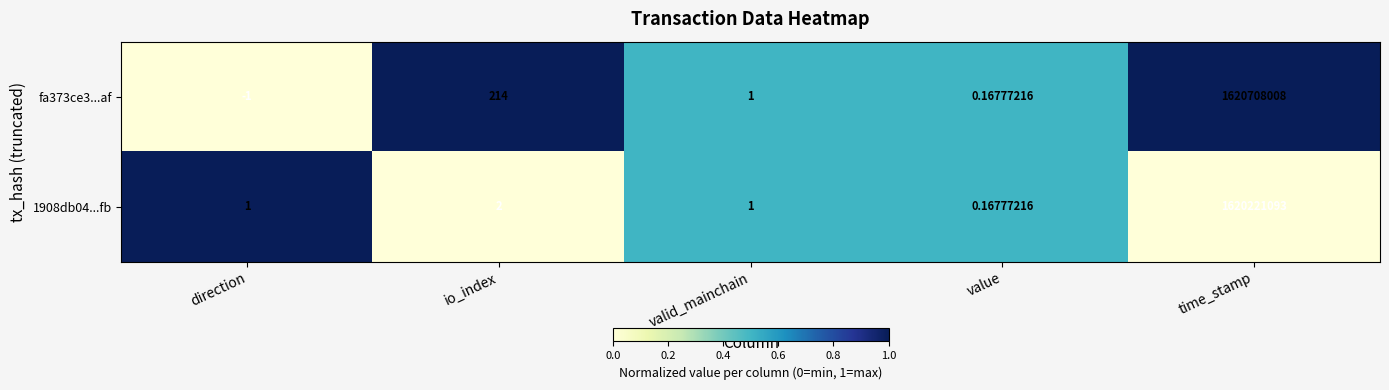

List the series in order of their overall mean, lowest first.

1908db04...fb, fa373ce3...af